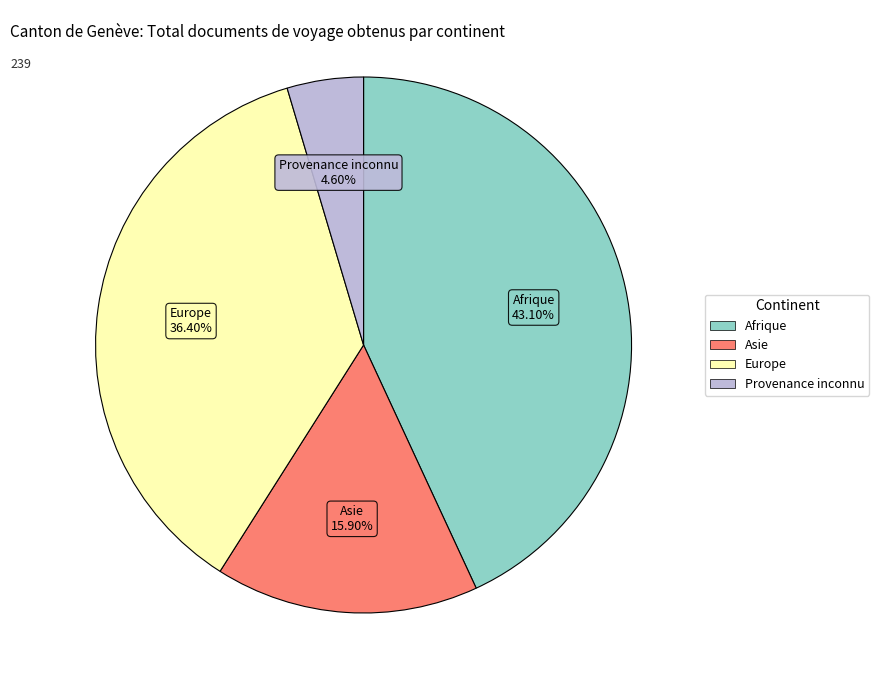

How many segments does this pie chart have?

4